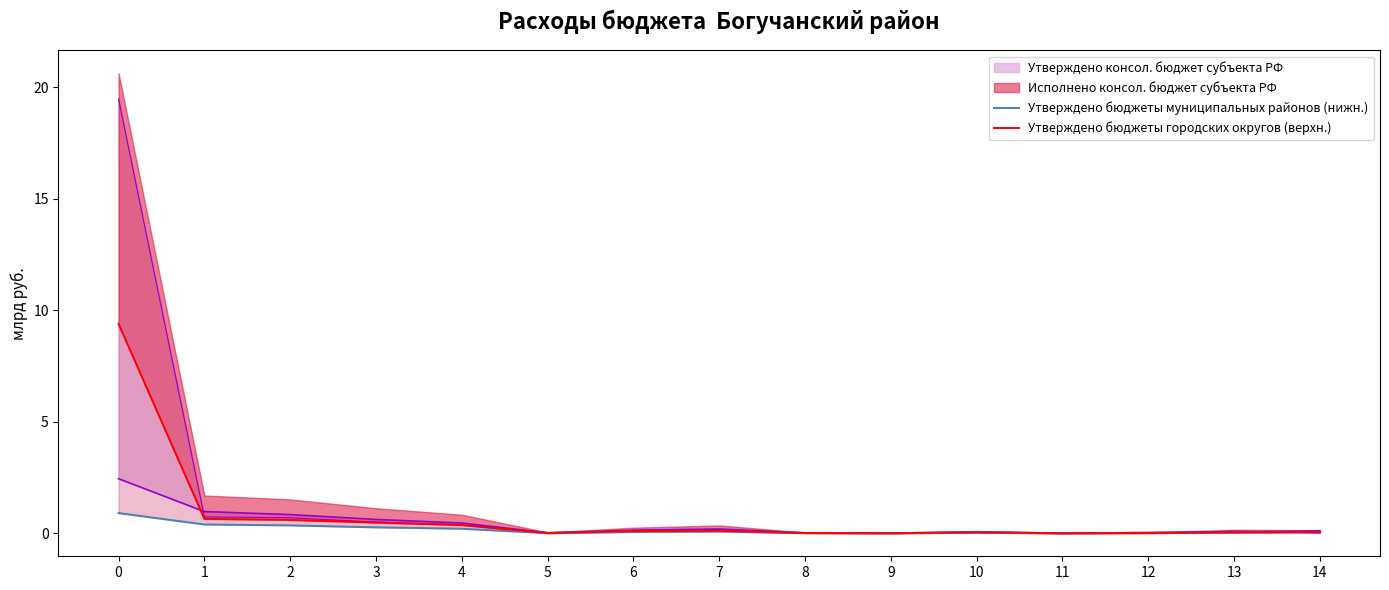

True or false: Утверждено бюджеты муниципальных районов (нижн.) and Утверждено бюджеты городских округов (верхн.) cross at least once.

False